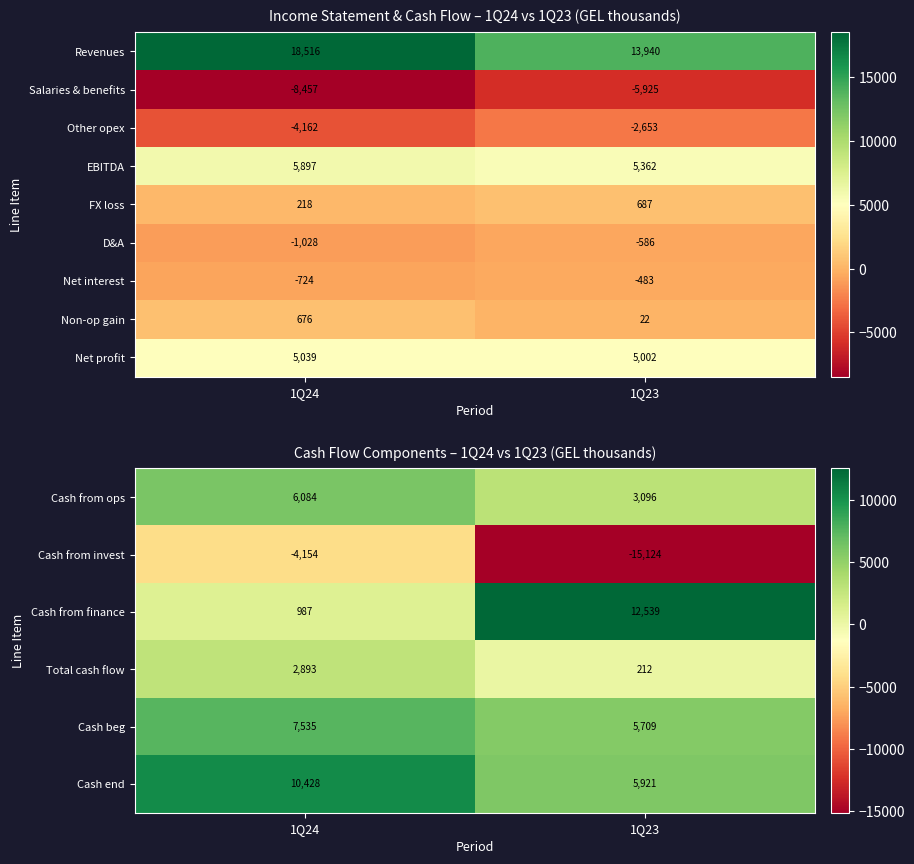

What is the sum of the Non-op gain values at 1Q24 and 1Q23?

698